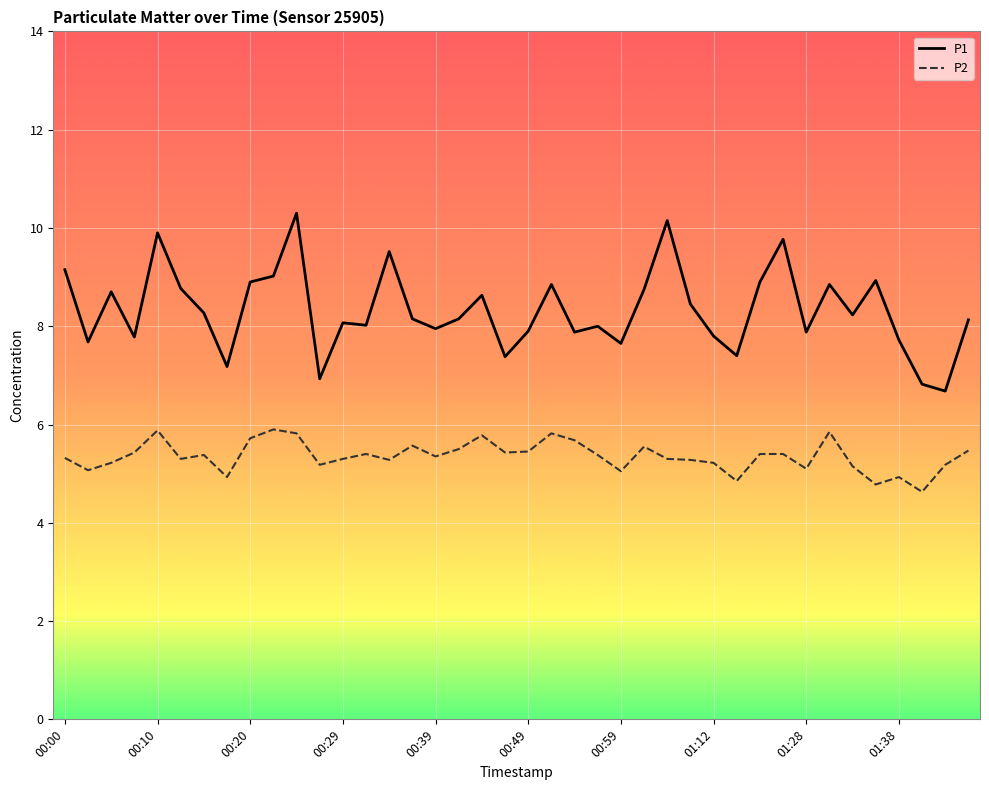

What are all the series names shown in the legend?

P1, P2